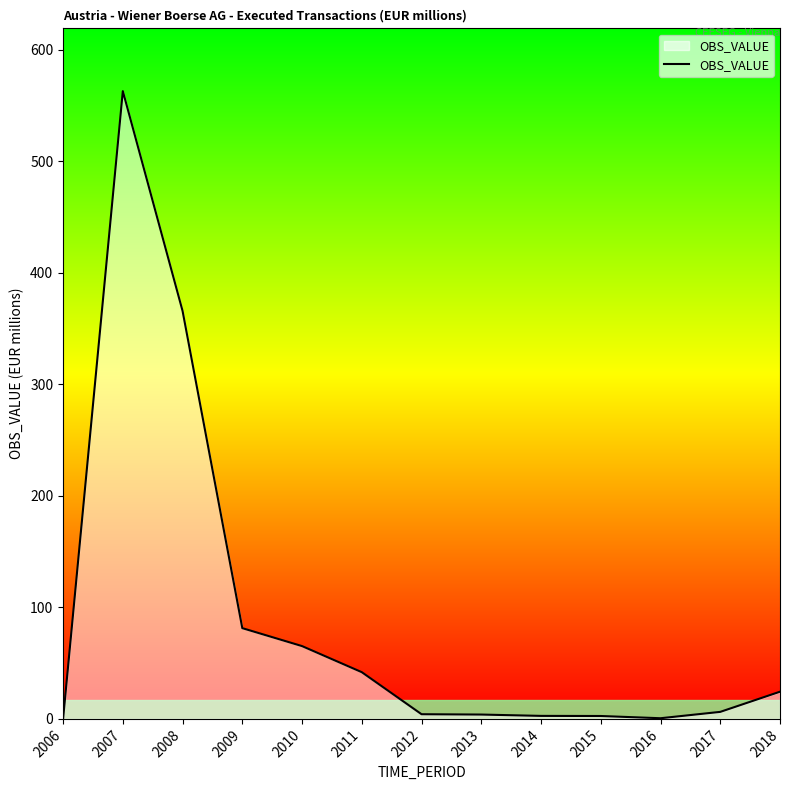

What is the greatest value displayed?

563.1